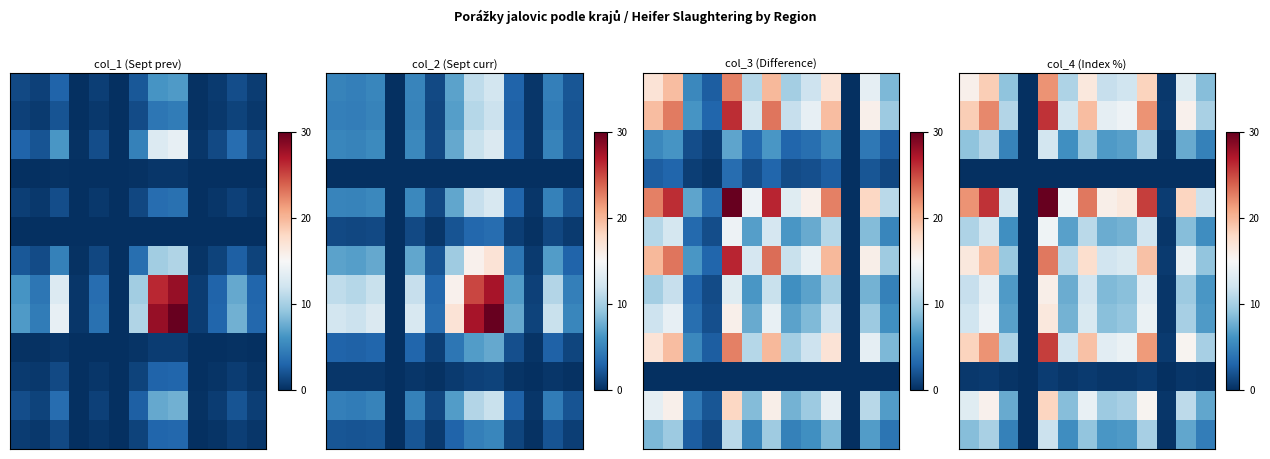

At which category does the chart reach its minimum across all series?

3